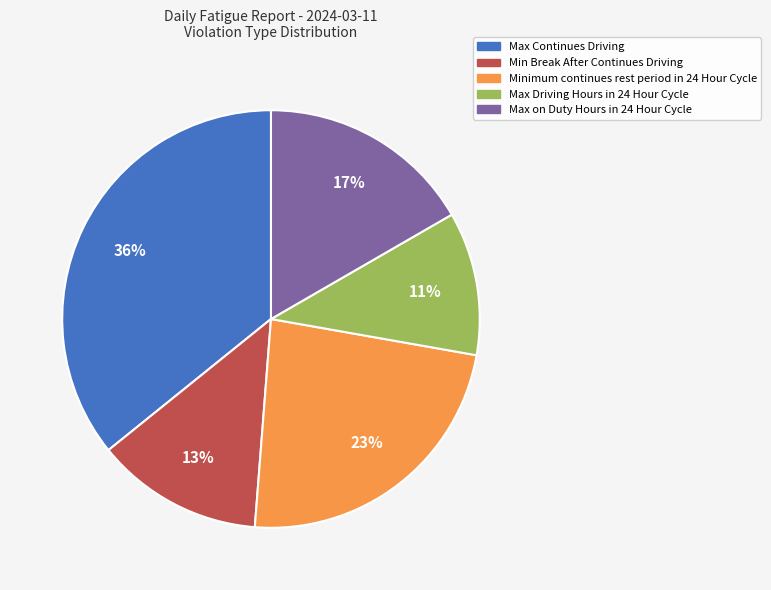

Is it true that Max on Duty Hours in 24 Hour Cycle is 8% of the pie?

False